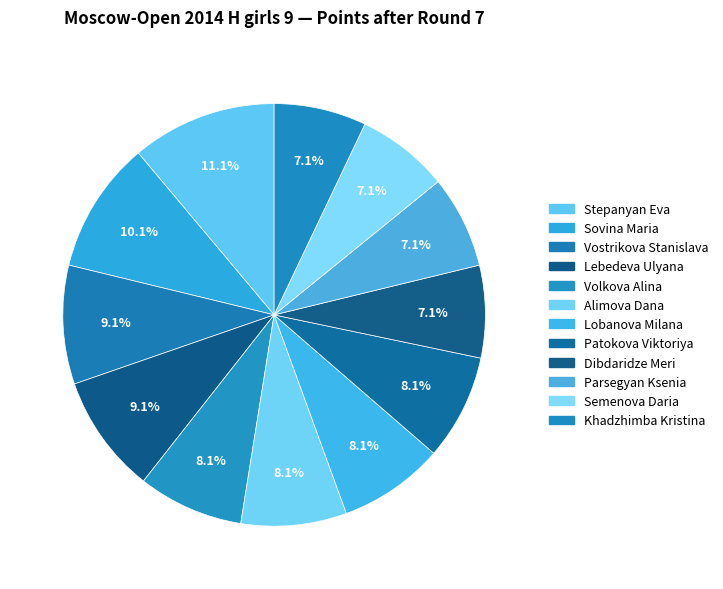

To the nearest percent, what percentage of the pie is Alimova Dana?

8%